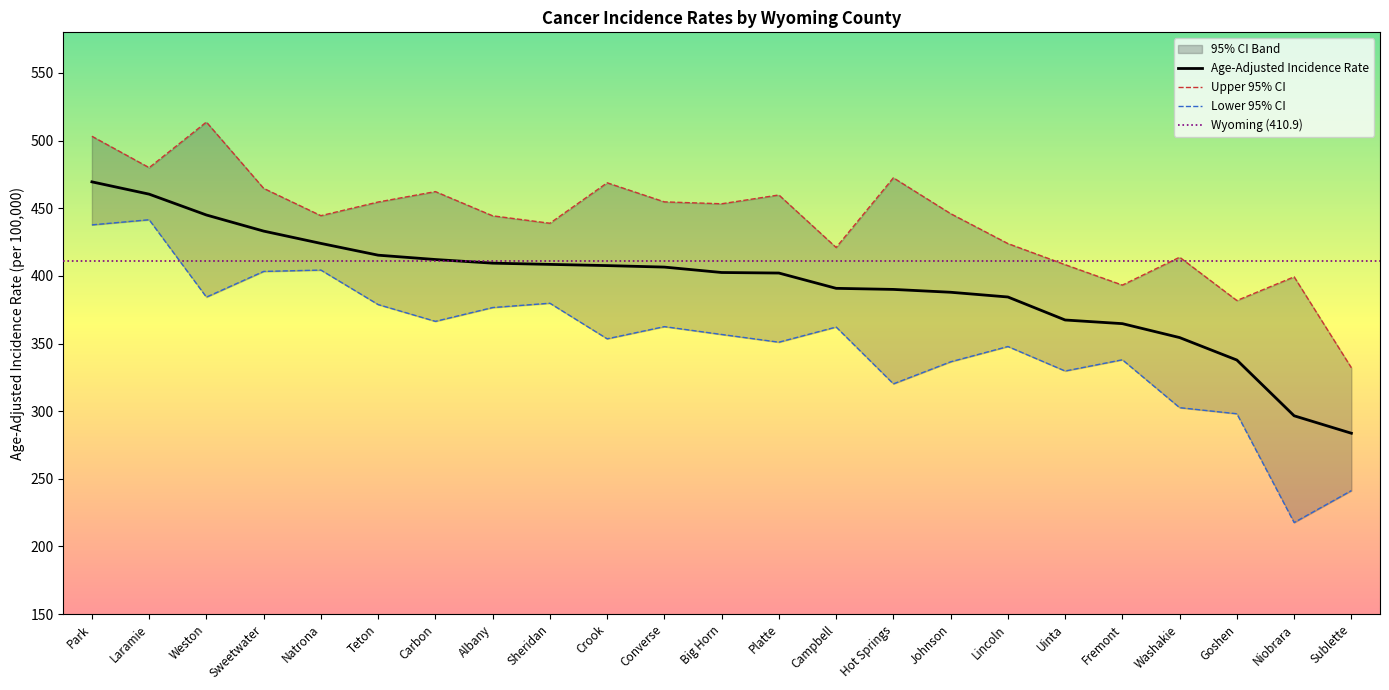

Reading right to left, transcribe all the data shown in this chart.

Age-Adjusted Incidence Rate: 283.7	296.6	337.8	354.4	364.7	367.4	384.4	387.9	390.0	390.8	402.1	402.5	406.5	407.6	408.5	409.4	412.1	415.3	424.0	433.1	445.0	460.4	469.5
Upper 95% CI: 332.1	399.3	381.8	413.8	393.2	408.3	423.9	446.0	472.5	421.0	459.8	453.3	454.7	468.8	438.9	444.4	462.3	454.6	444.5	464.7	513.7	480.0	503.2
Lower 95% CI: 241.3	217.7	298.1	302.6	338.0	329.7	347.8	336.5	320.2	362.2	351.0	356.7	362.5	353.5	379.8	376.6	366.4	378.8	404.3	403.3	384.3	441.5	437.7